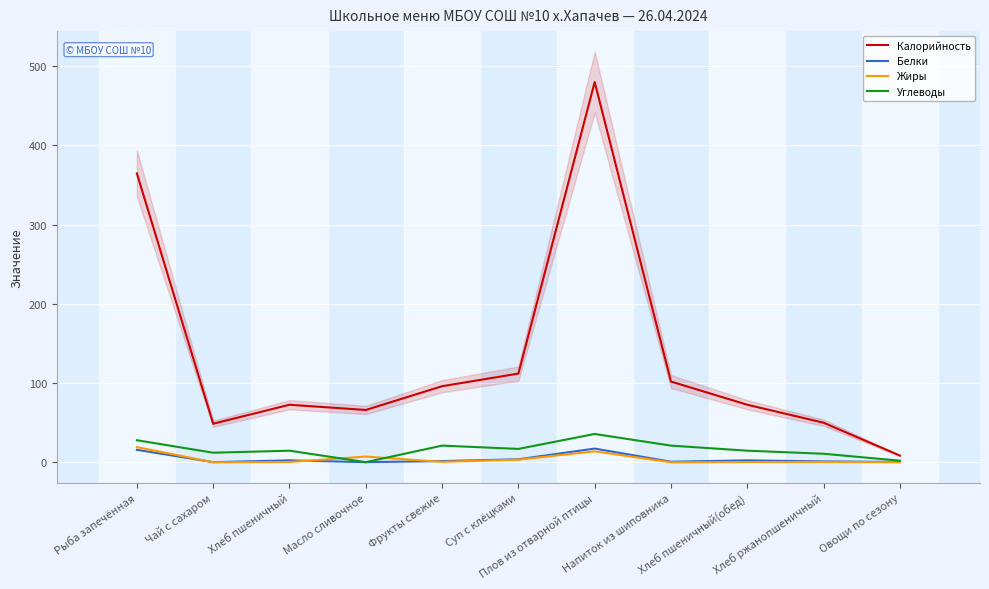

True or false: Белки has more than 1 points higher than both neighbors.

True